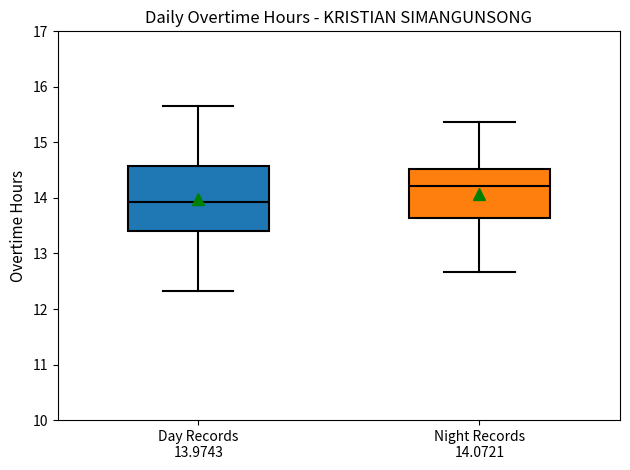

Reading left to right, transcribe this box plot: for each box, give where its median line is, the range the box spans, and where its two whiskers end, as read against the y-axis. The values are not printed on the chart, so give them approximately, as read against the axis.

Day Records 13.9743: median 13.9, box 13.4 to 14.6, whiskers 12.3 to 15.7
Night Records 14.0721: median 14.2, box 13.6 to 14.5, whiskers 12.7 to 15.4